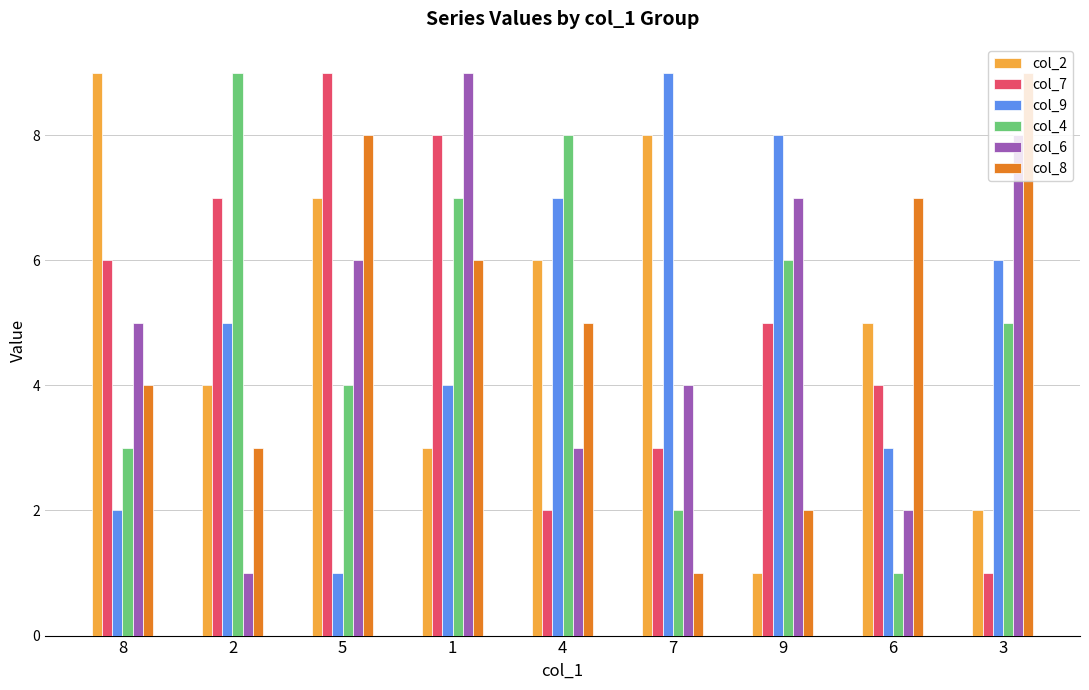

What is the maximum value shown in the chart?

9